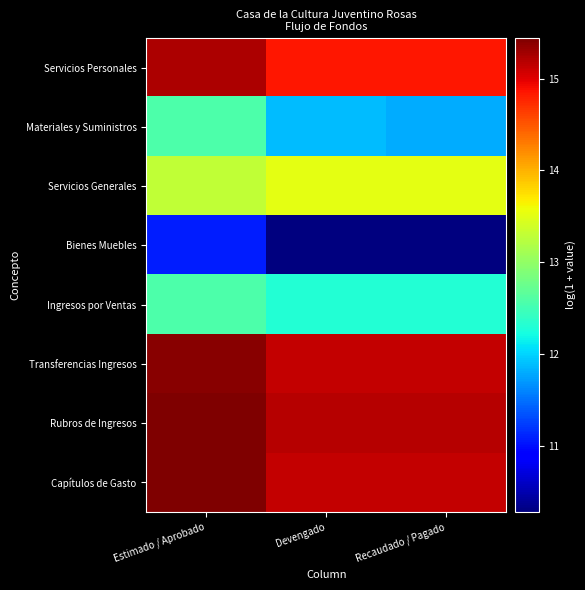

Rank the series at Recaudado / Pagado from highest to lowest value.

Rubros de Ingresos, Capítulos de Gasto, Transferencias Ingresos, Servicios Personales, Servicios Generales, Ingresos por Ventas, Materiales y Suministros, Bienes Muebles